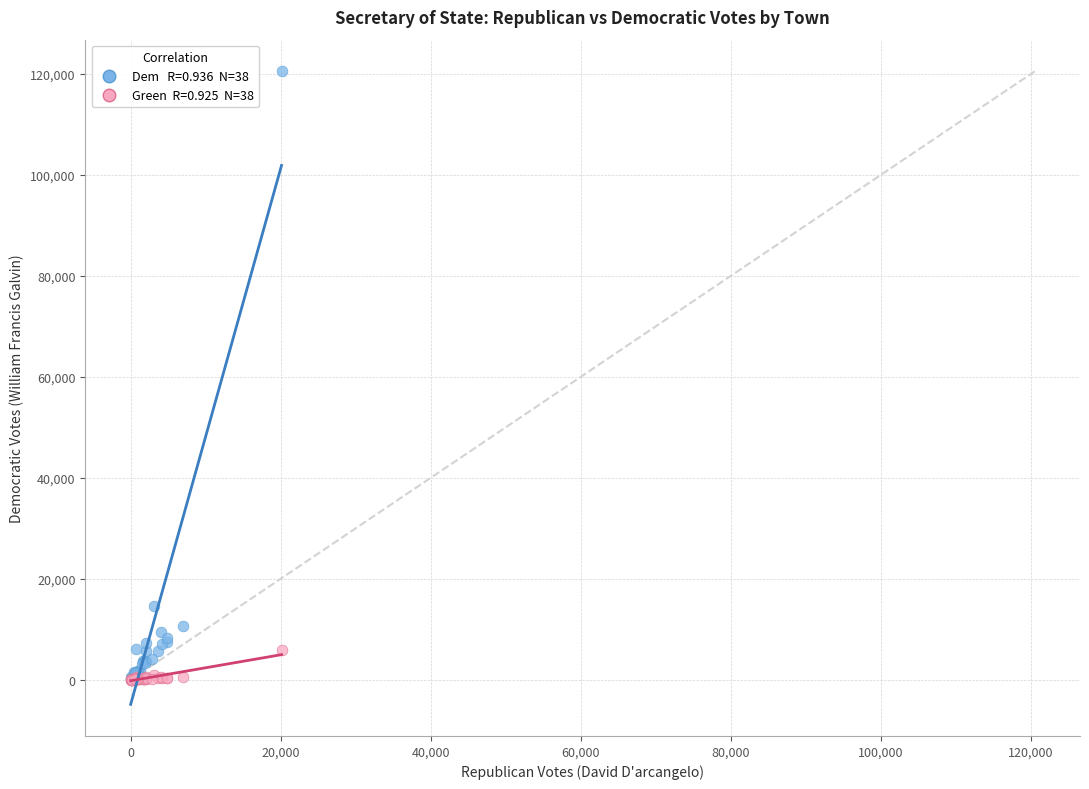

Across all series, what Y value is closest to 60259?

14664